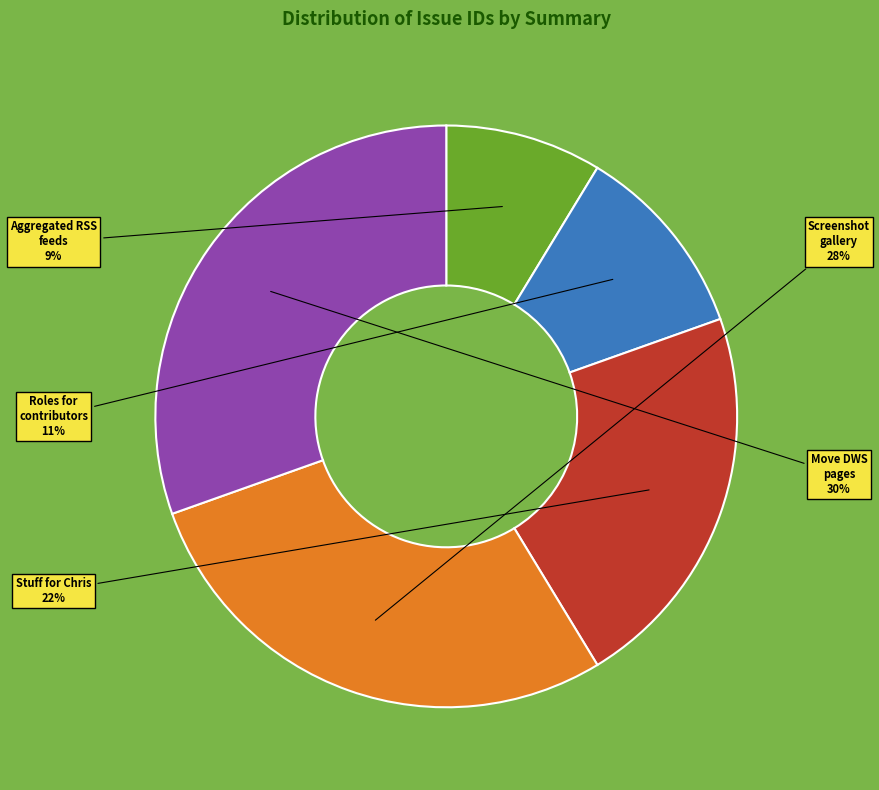

Between Screenshot gallery and Roles for contributors, which is larger?

Screenshot gallery